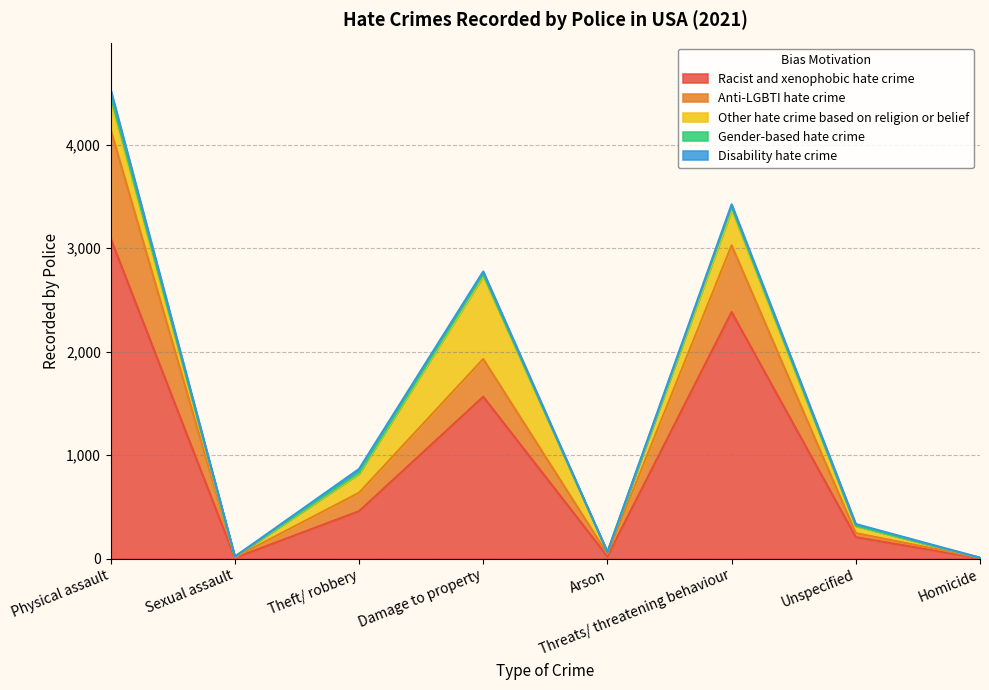

True or false: Racist and xenophobic hate crime and Disability hate crime cross at least once.

False